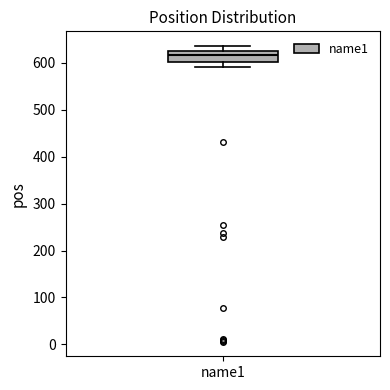

Transcribe this box plot: give where the median line is, the range the box spans, and where the two whiskers end, as read against the y-axis. The values are not printed on the chart, so give them approximately, as read against the axis.

median 620, box 600 to 630, whiskers 590 to 640